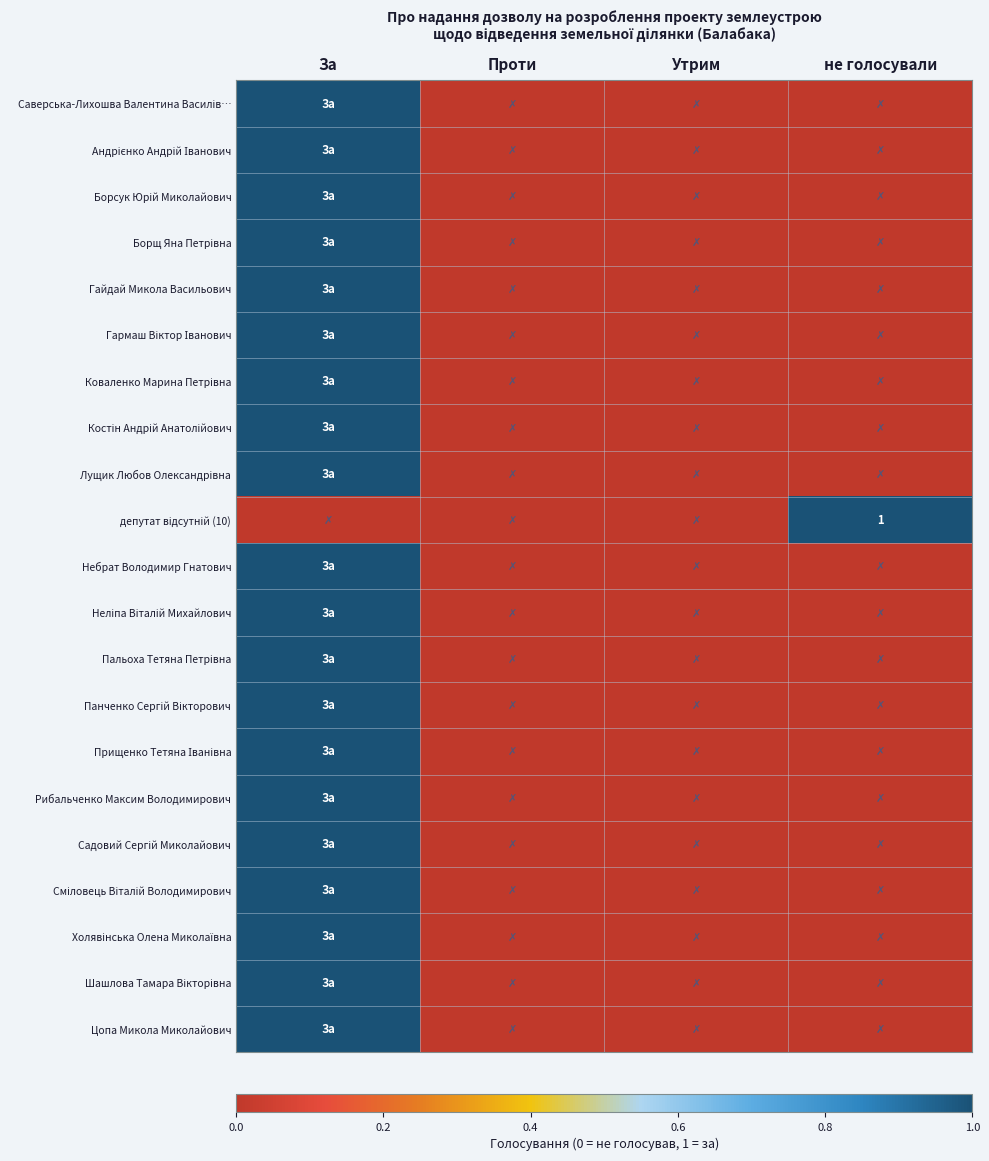

At which category is the sum across all series the highest?

За